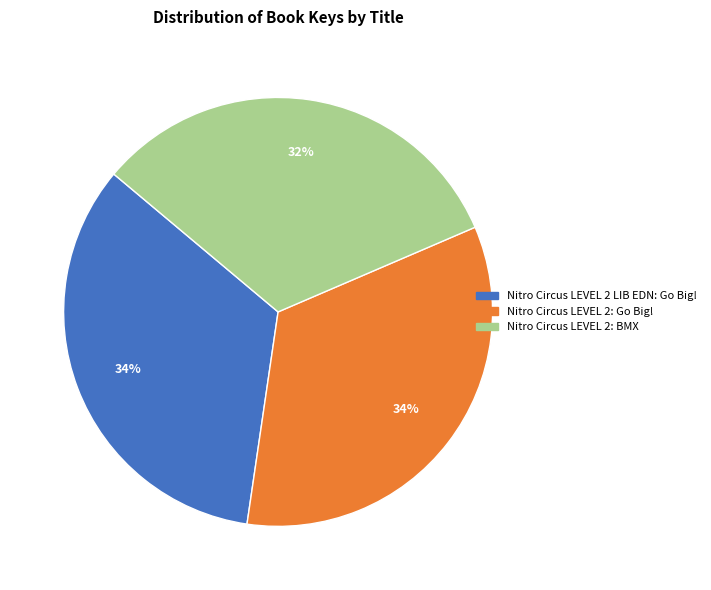

To the nearest percent, what is the average slice percentage?

33%